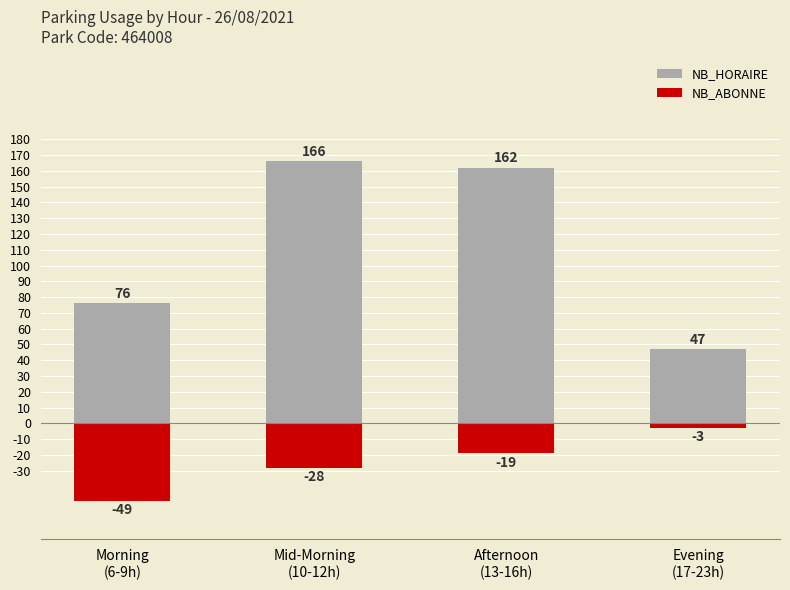

Rank the series by their average value, from highest to lowest.

NB_HORAIRE, NB_ABONNE